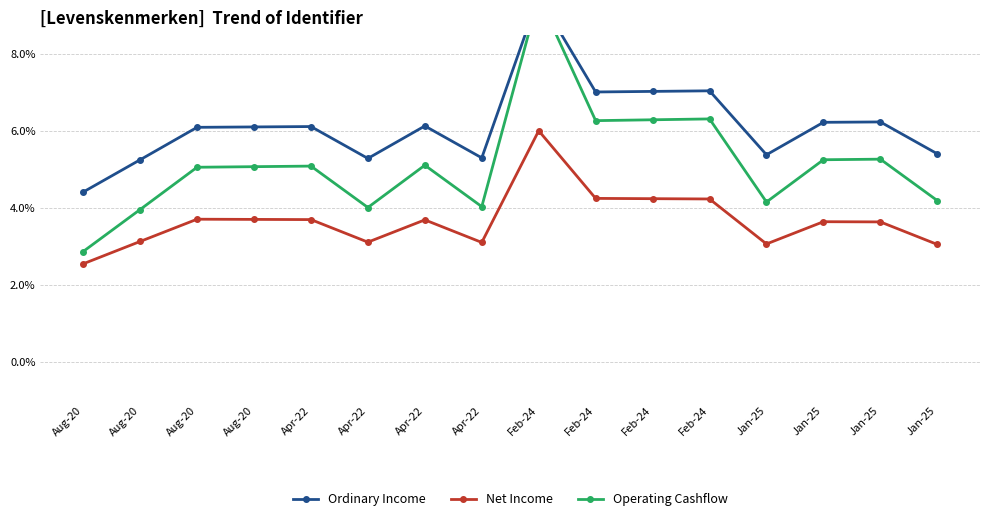

What is the sum of the Operating Cashflow values at Feb-24 and Apr-22?

10.3